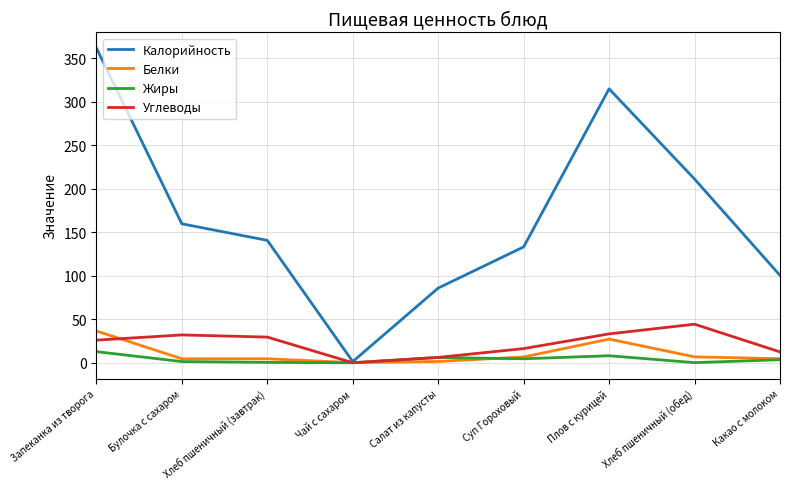

At how many categories does at least one series exceed 190?

3